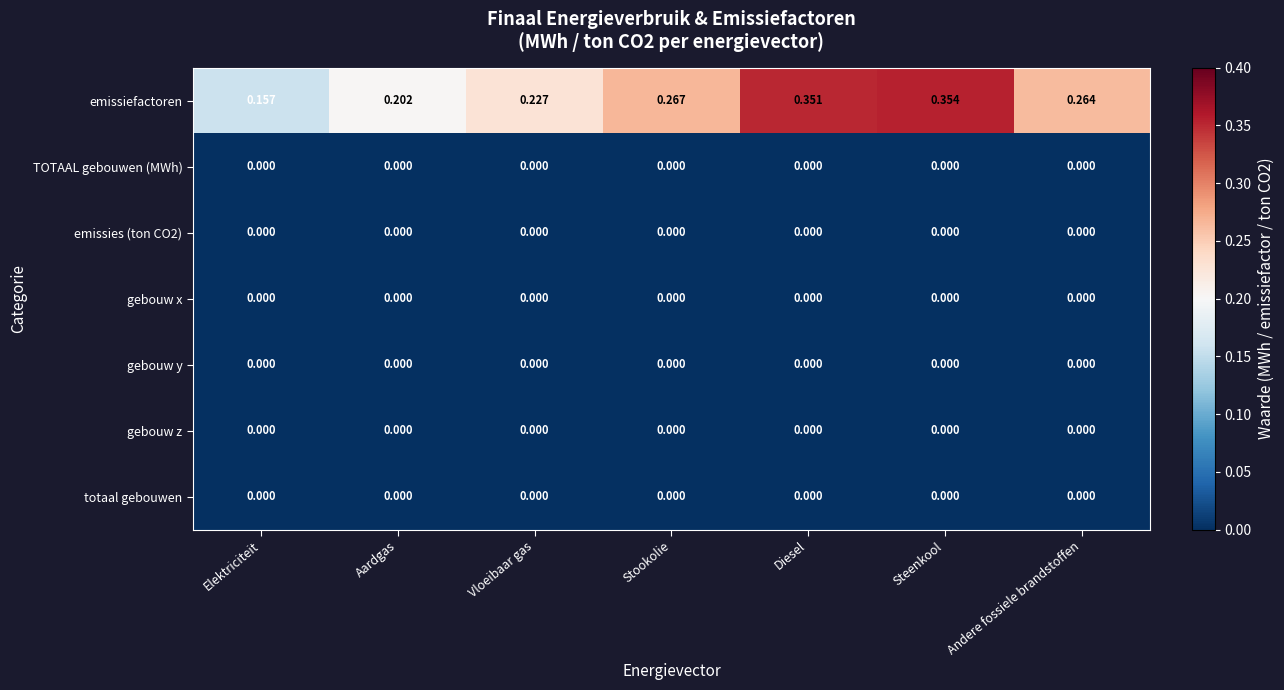

Which series has the widest spread of values?

emissiefactoren